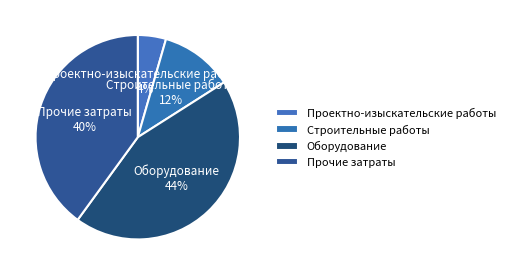

To the nearest percent, what is the difference between the largest and smallest slice percentages?

40%